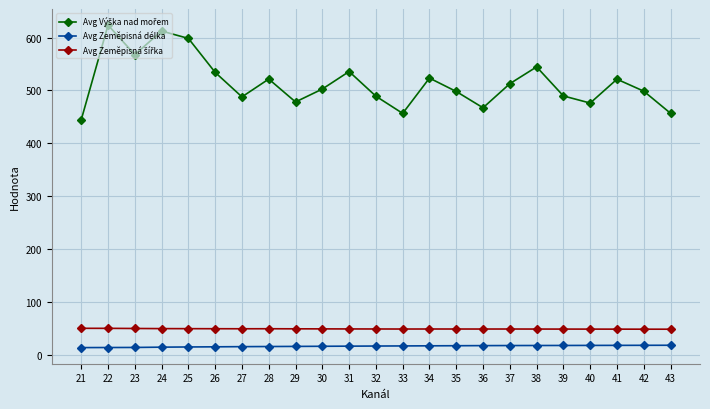

What is the difference between the highest and lowest values at 30?

486.1